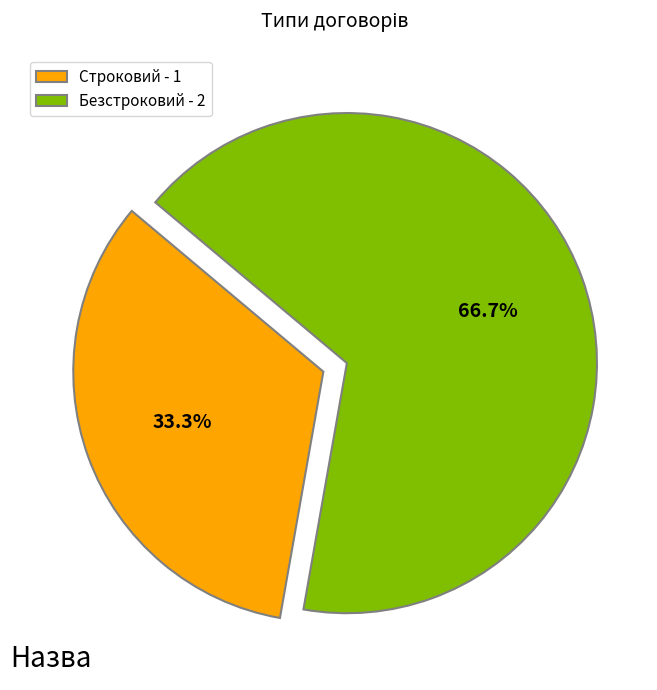

To the nearest percent, what is the average slice percentage?

50%